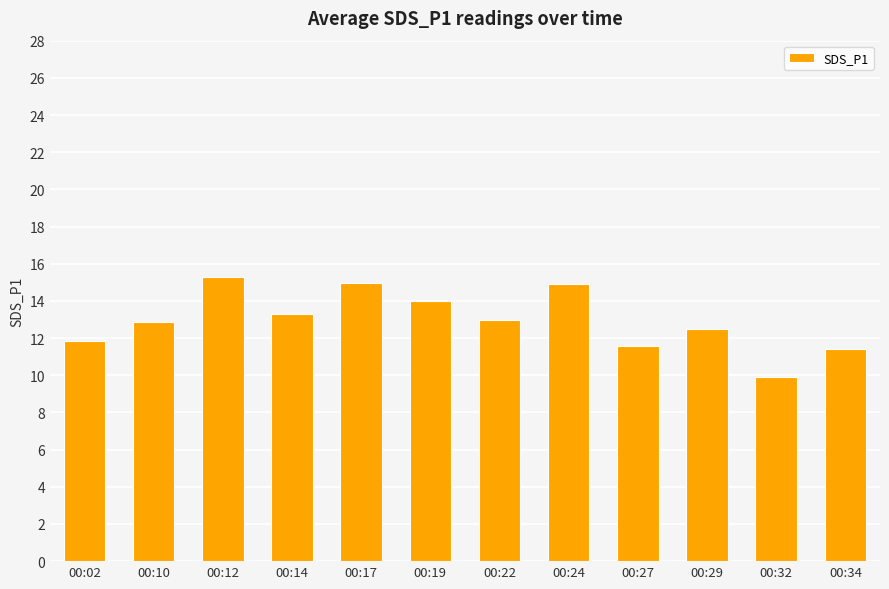

What is the sum of all values?

155.4